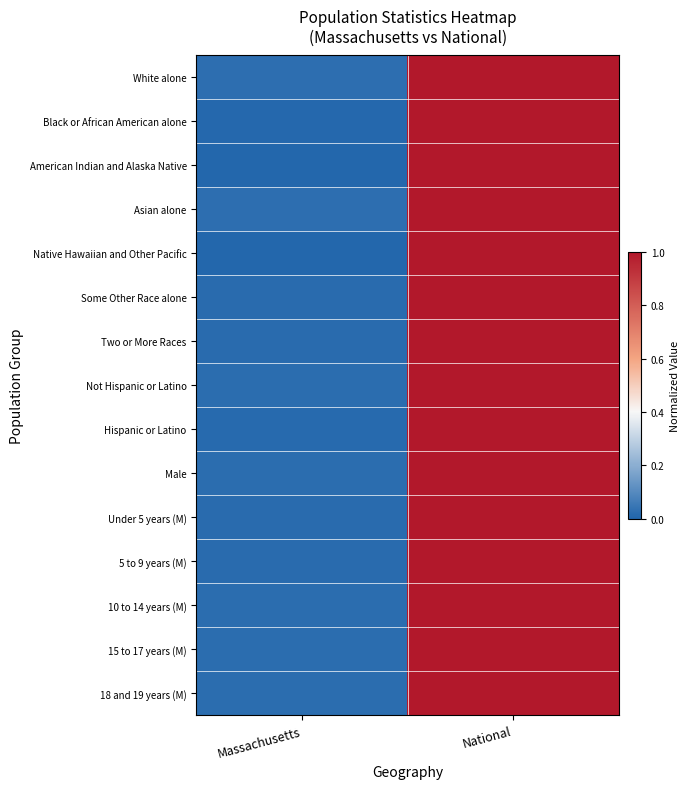

Reading left to right, transcribe all the data shown in this chart.

White alone: Massachusetts=0.0	National=1.0
Black or African American alone: Massachusetts=0.0	National=1.0
American Indian and Alaska Native: Massachusetts=0.0	National=1.0
Asian alone: Massachusetts=0.0	National=1.0
Native Hawaiian and Other Pacific: Massachusetts=0.0	National=1.0
Some Other Race alone: Massachusetts=0.0	National=1.0
Two or More Races: Massachusetts=0.0	National=1.0
Not Hispanic or Latino: Massachusetts=0.0	National=1.0
Hispanic or Latino: Massachusetts=0.0	National=1.0
Male: Massachusetts=0.0	National=1.0
Under 5 years (M): Massachusetts=0.0	National=1.0
5 to 9 years (M): Massachusetts=0.0	National=1.0
10 to 14 years (M): Massachusetts=0.0	National=1.0
15 to 17 years (M): Massachusetts=0.0	National=1.0
18 and 19 years (M): Massachusetts=0.0	National=1.0